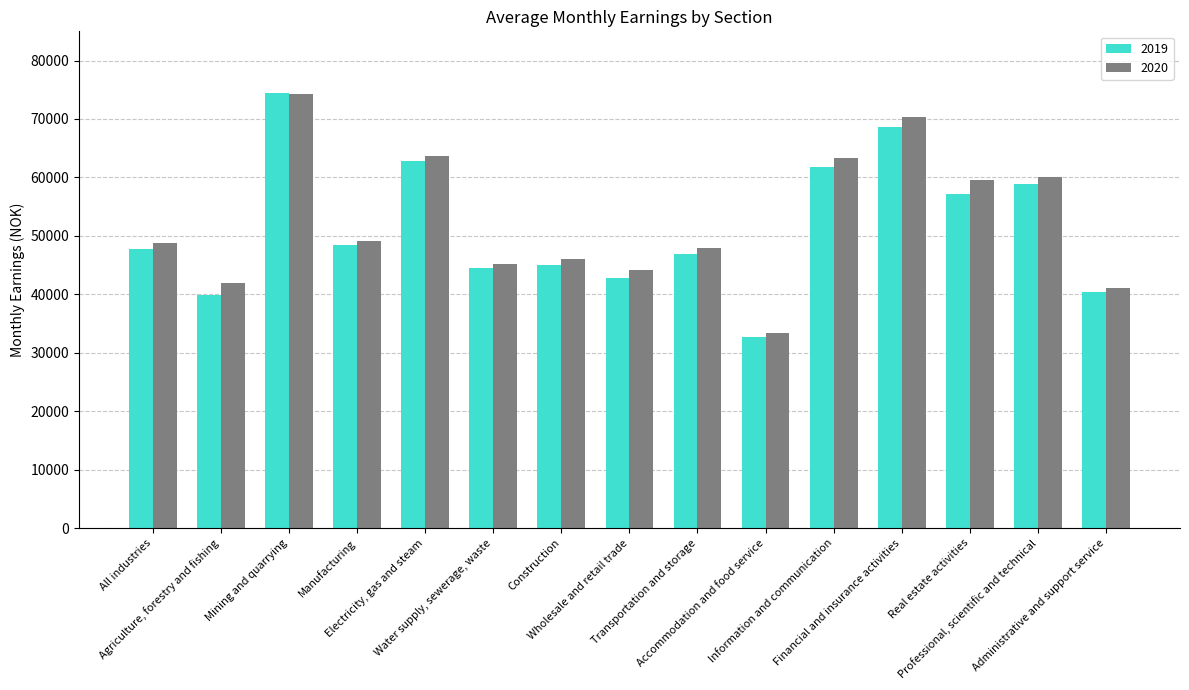

Reading left to right, extract all data points from this chart.

2019: All industries=47720	Agriculture, forestry and fishing=39840	Mining and quarrying=74400	Manufacturing=48400	Electricity, gas and steam=62860	Water supply, sewerage, waste=44450	Construction=44980	Wholesale and retail trade=42820	Transportation and storage=46820	Accommodation and food service=32660	Information and communication=61830	Financial and insurance activities=68580	Real estate activities=57200	Professional, scientific and technical=58850	Administrative and support service=40380
2020: All industries=48750	Agriculture, forestry and fishing=41880	Mining and quarrying=74290	Manufacturing=49090	Electricity, gas and steam=63750	Water supply, sewerage, waste=45140	Construction=46110	Wholesale and retail trade=44220	Transportation and storage=47860	Accommodation and food service=33340	Information and communication=63270	Financial and insurance activities=70360	Real estate activities=59600	Professional, scientific and technical=60140	Administrative and support service=41000